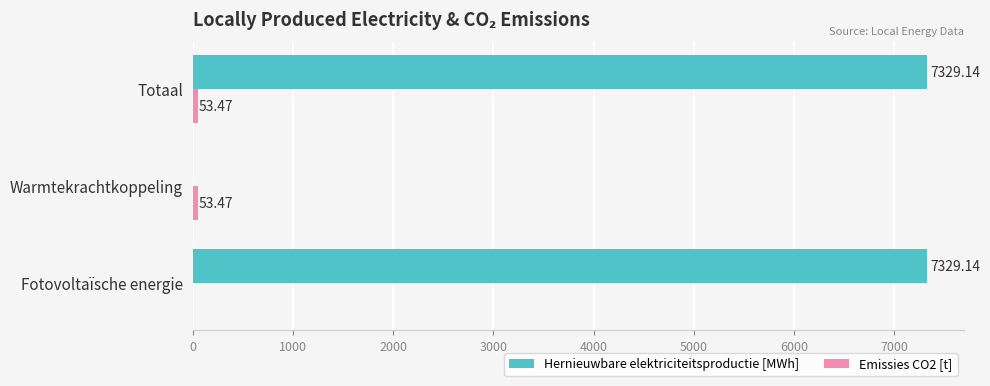

Which series has the largest total across all categories?

Hernieuwbare elektriciteitsproductie [MWh]